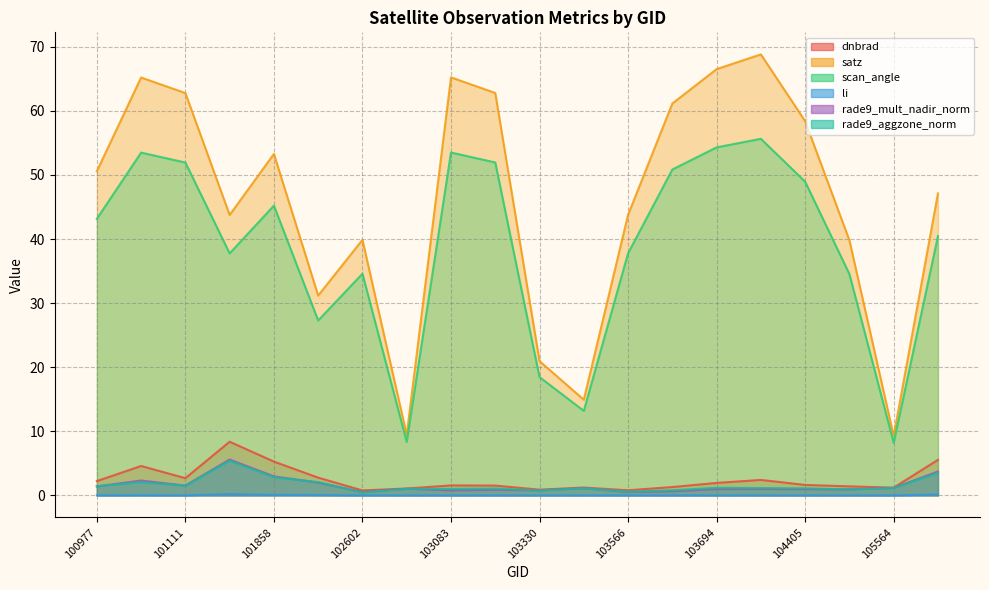

True or false: dnbrad has a value of 4.6 at 101102.

True